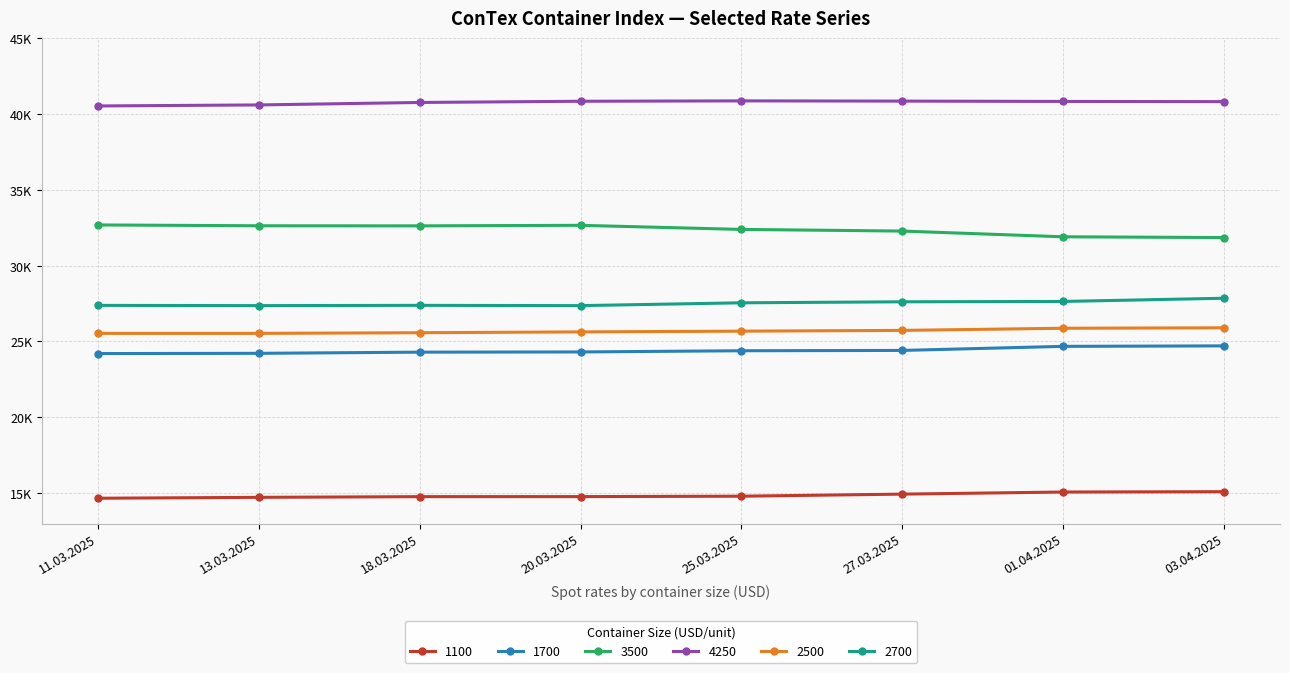

In 4250, how many points are higher than both neighbors (excluding endpoints)?

1